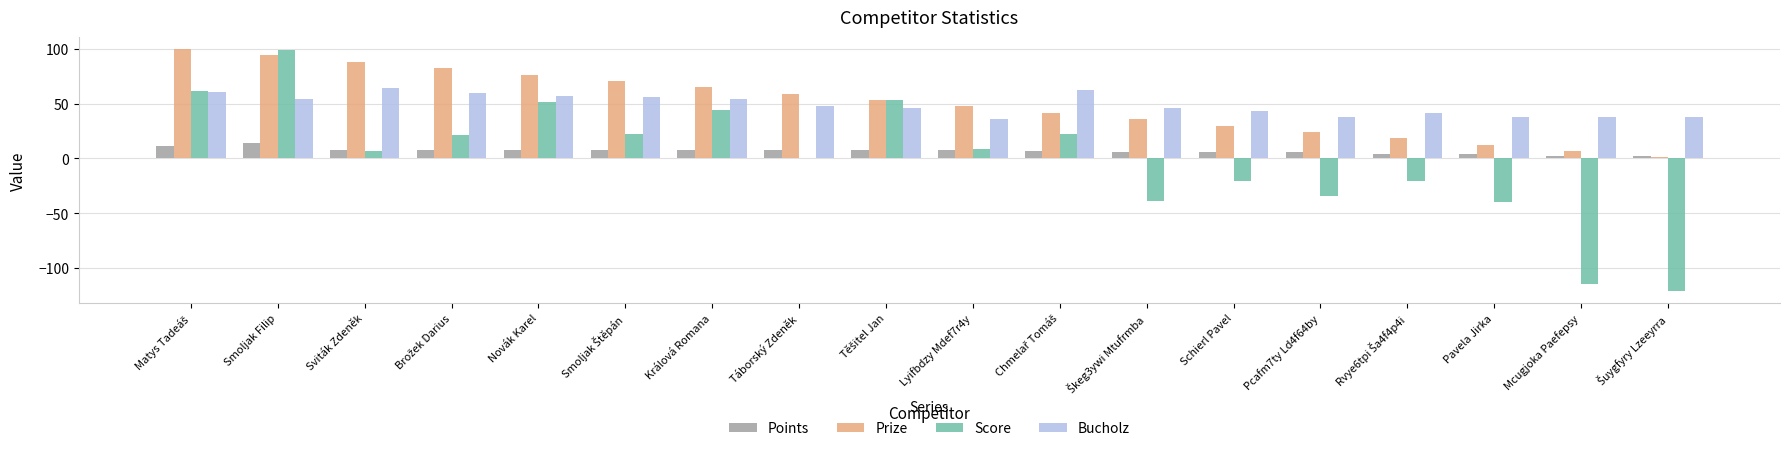

What is the total value across all series at Novák Karel?

193.7